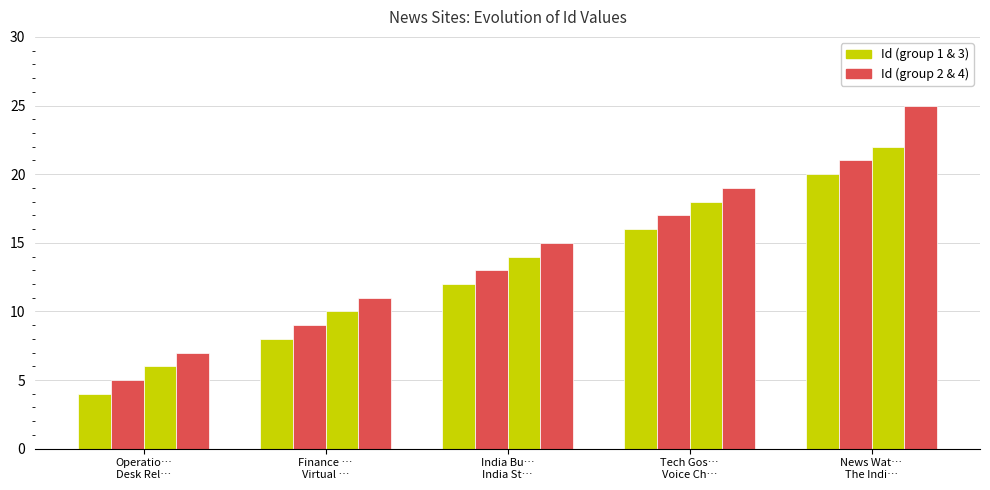

The chart shows a value of 7 at Desk Release. True or false?

True